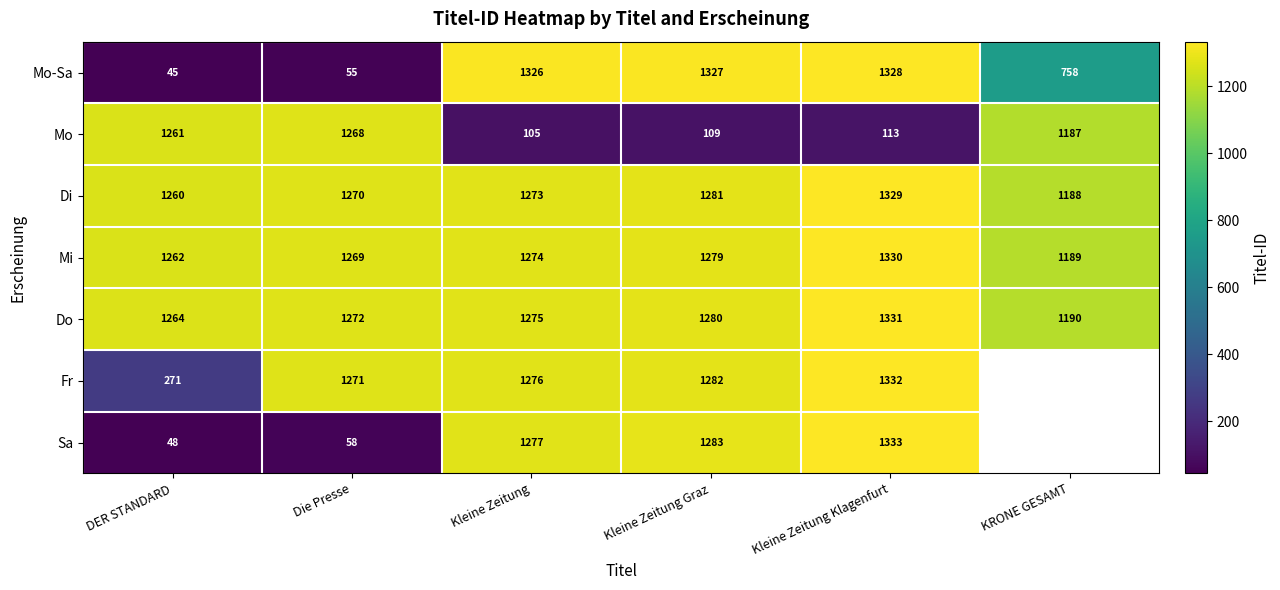

Which category has the lowest value across all series?

DER STANDARD